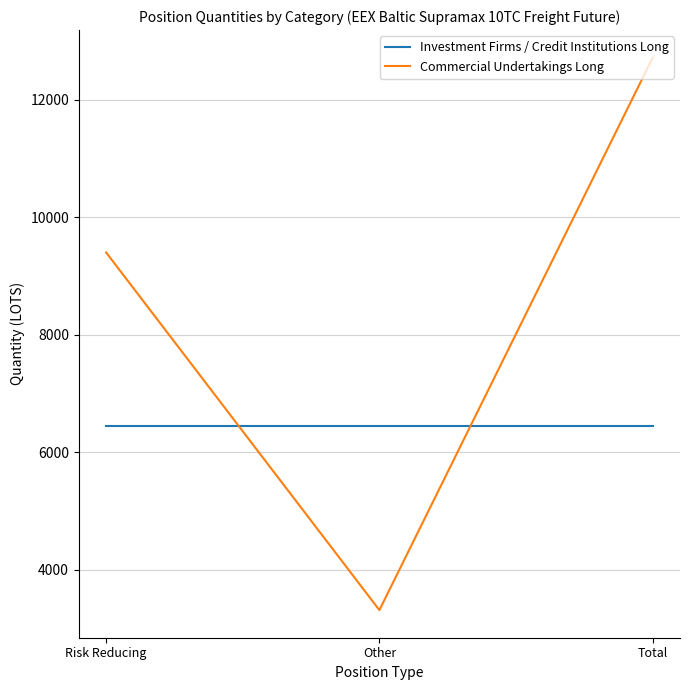

What is the spread (max minus min) of values at Total?

6265.6